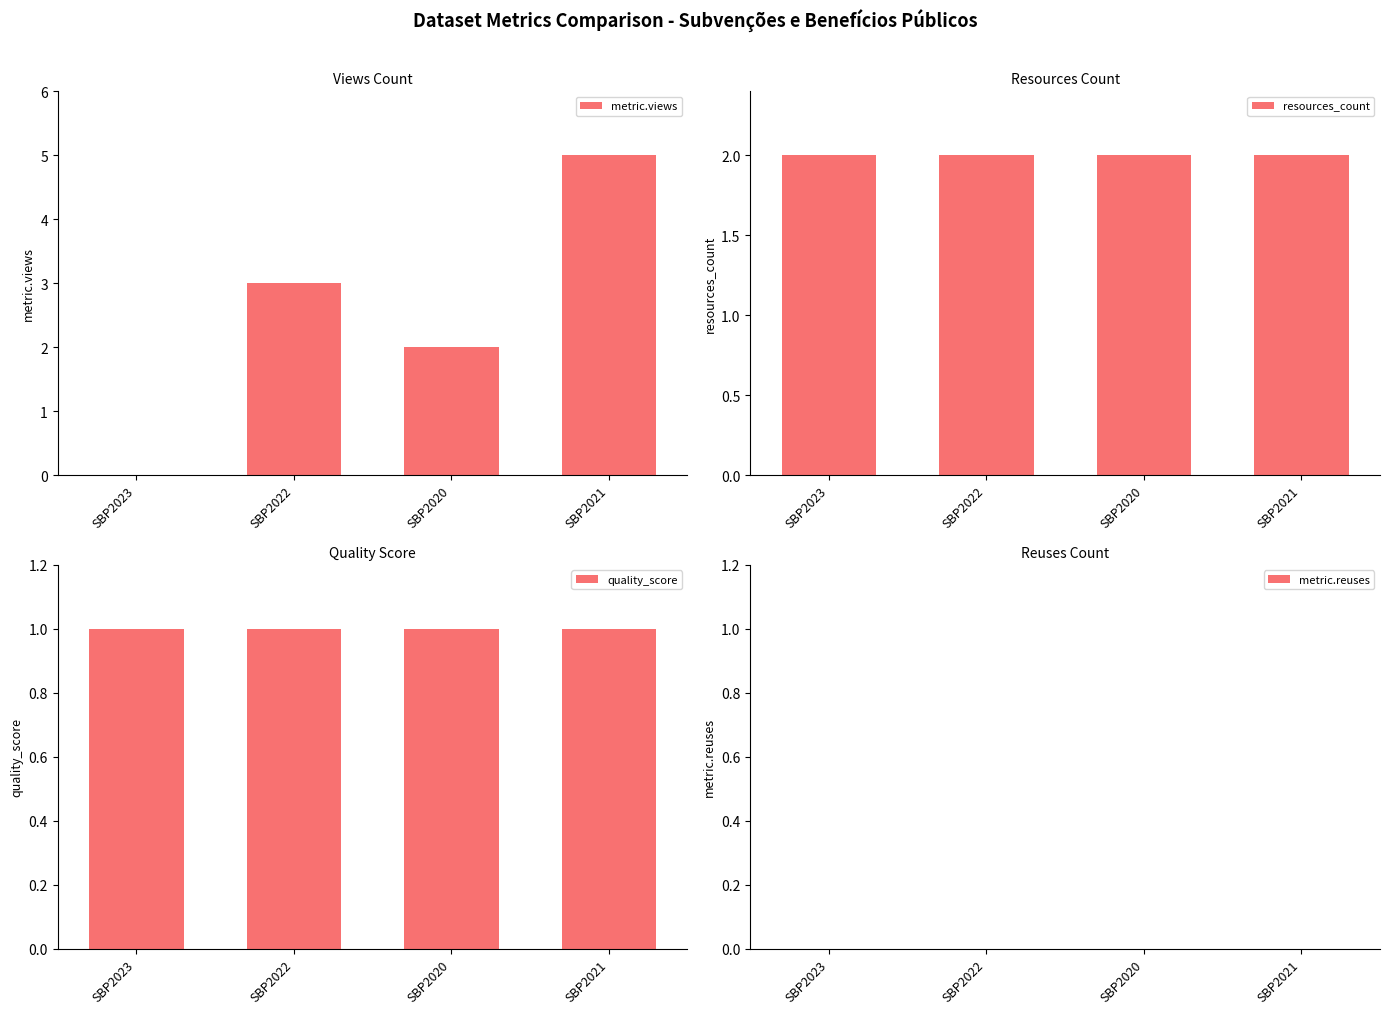

At which label does metric.views reach its minimum?

SBP2023